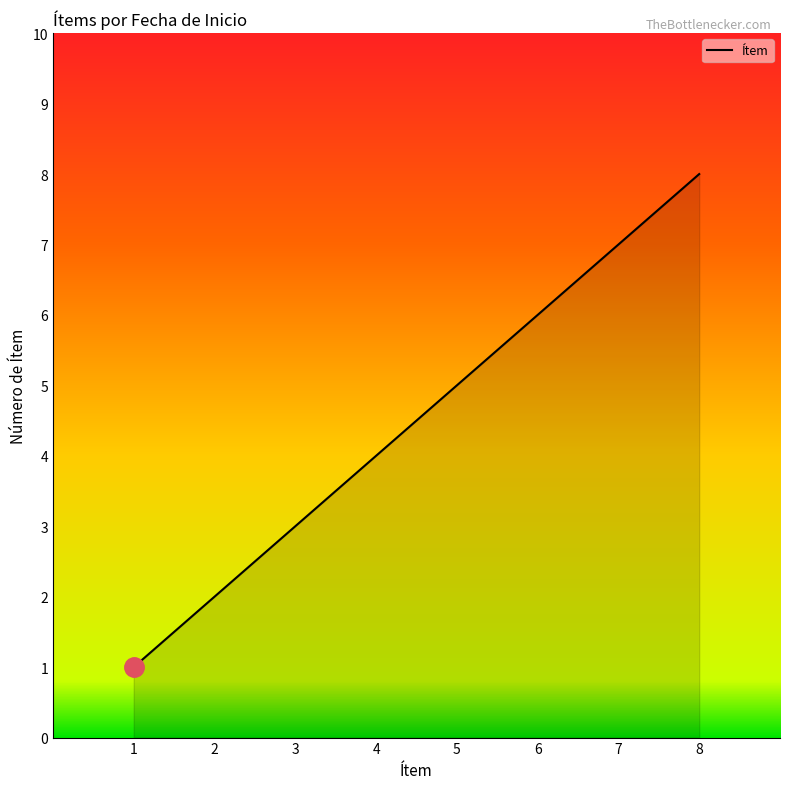

What is the change in value from 1 to 6?

+5